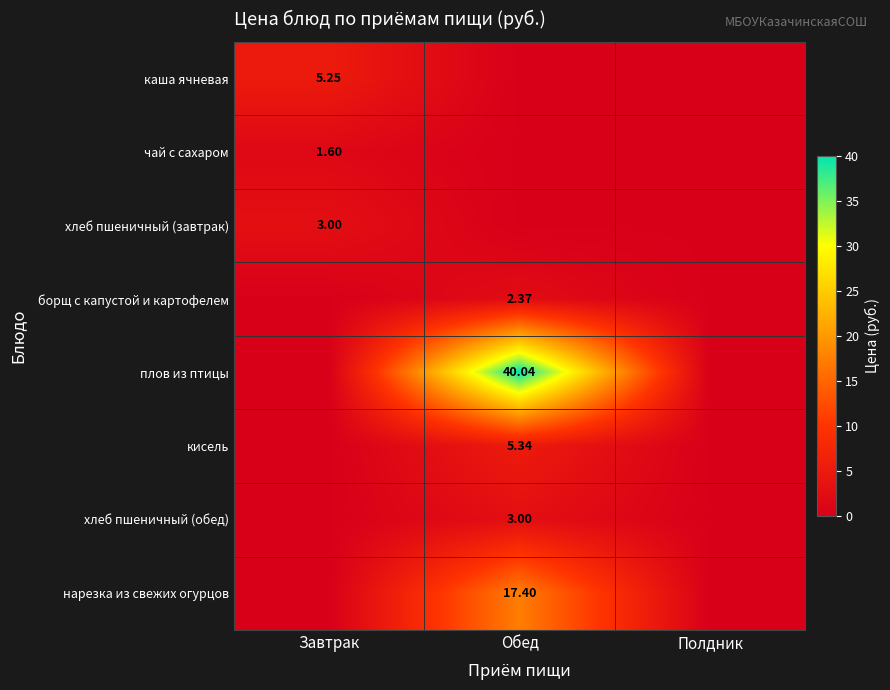

Is the value of каша ячневая at Полдник greater than the value of борщ с капустой и картофелем at Обед?

No